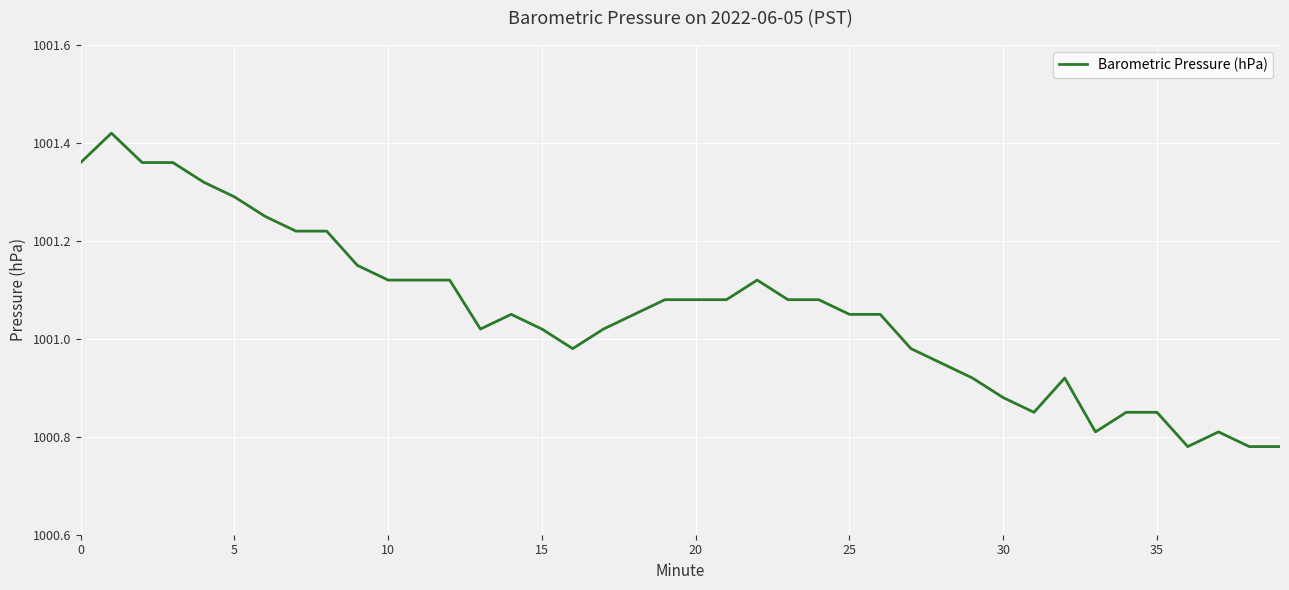

What is the difference between the maximum and minimum values?

0.6